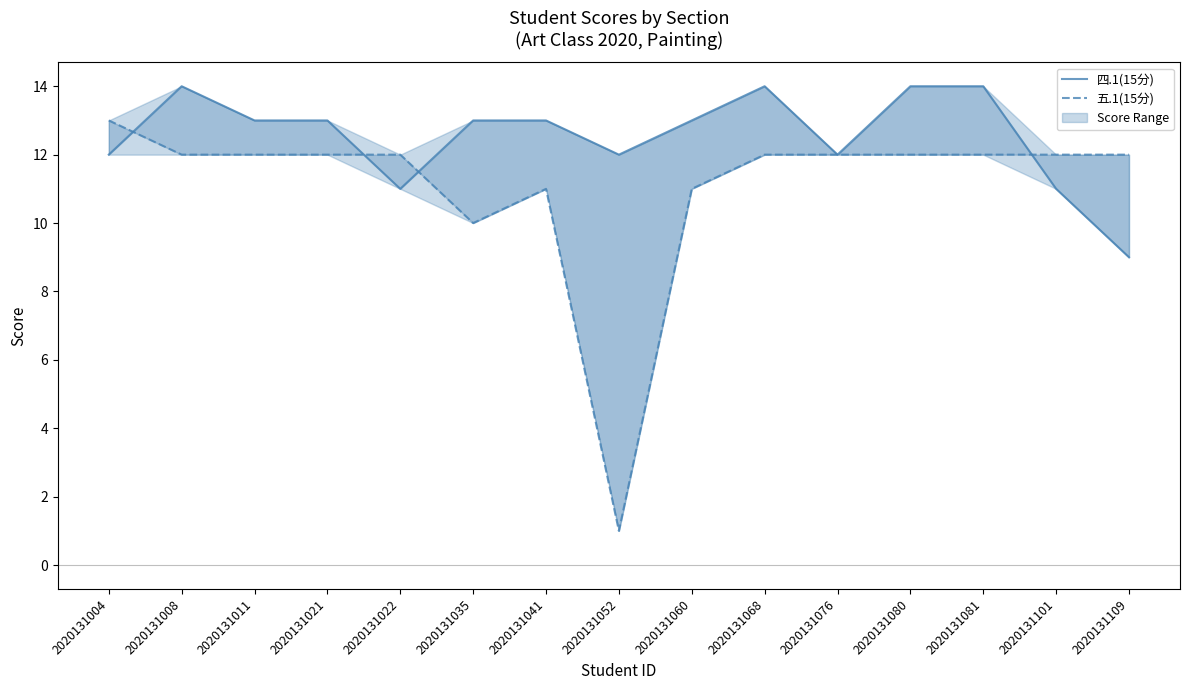

What are all the series names shown in the legend?

四.1(15分), 五.1(15分)